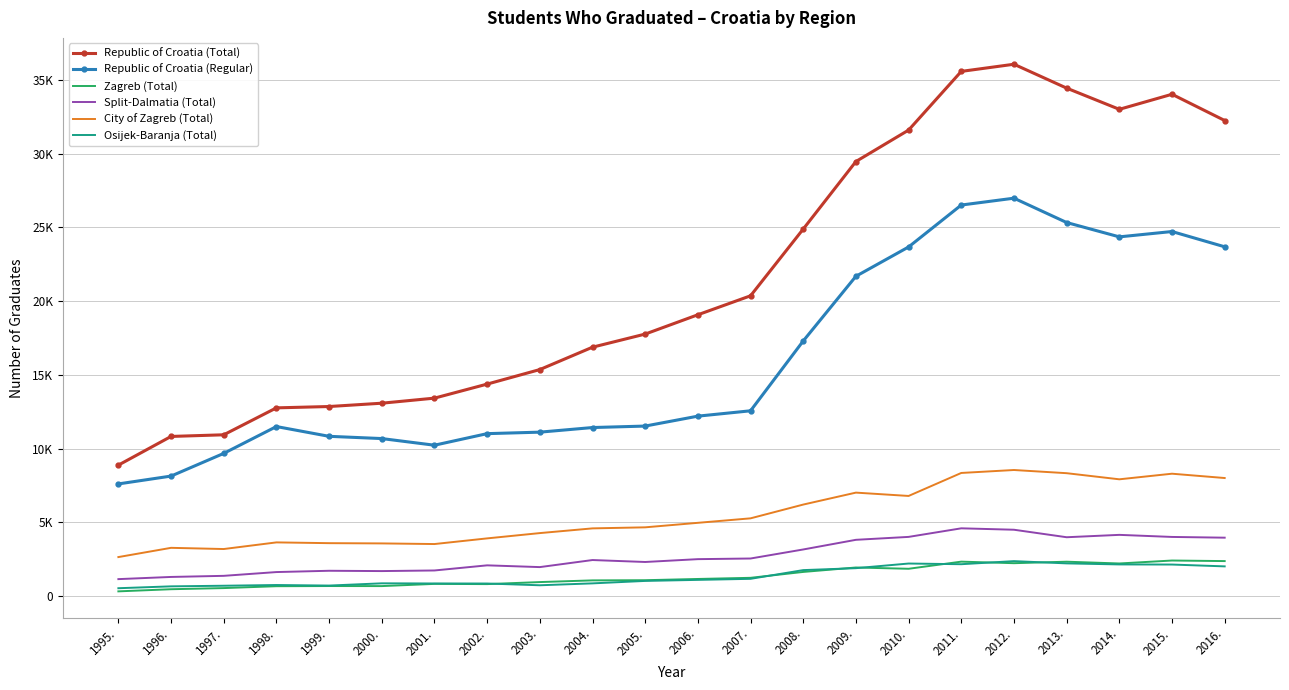

What is the difference between the maximum and minimum values in the Republic of Croatia (Total) series?

27196